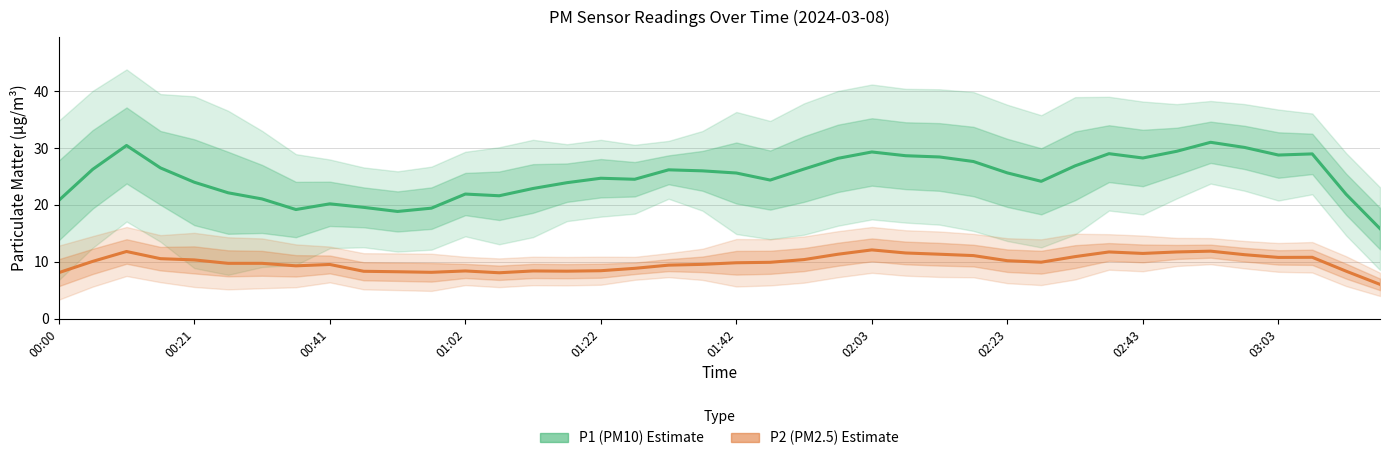

What value does the P2 (PM2.5) series have at 22?

10.4